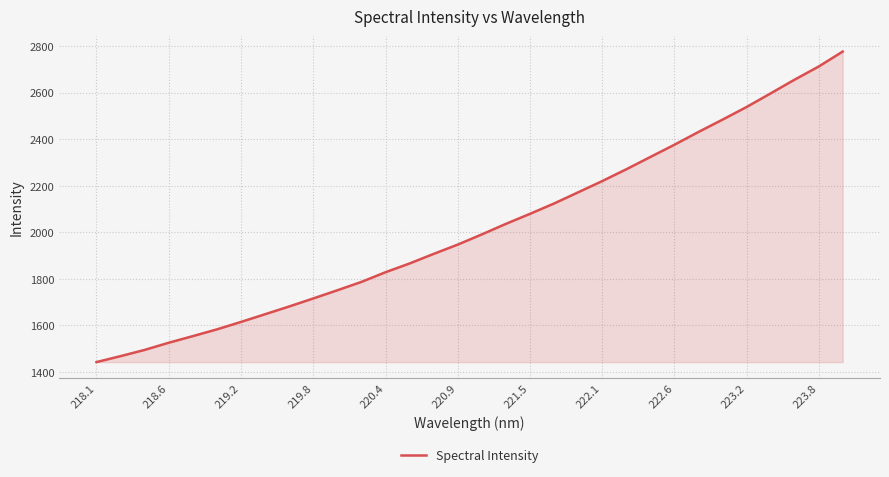

What is the minimum value shown in the chart?

1441.9